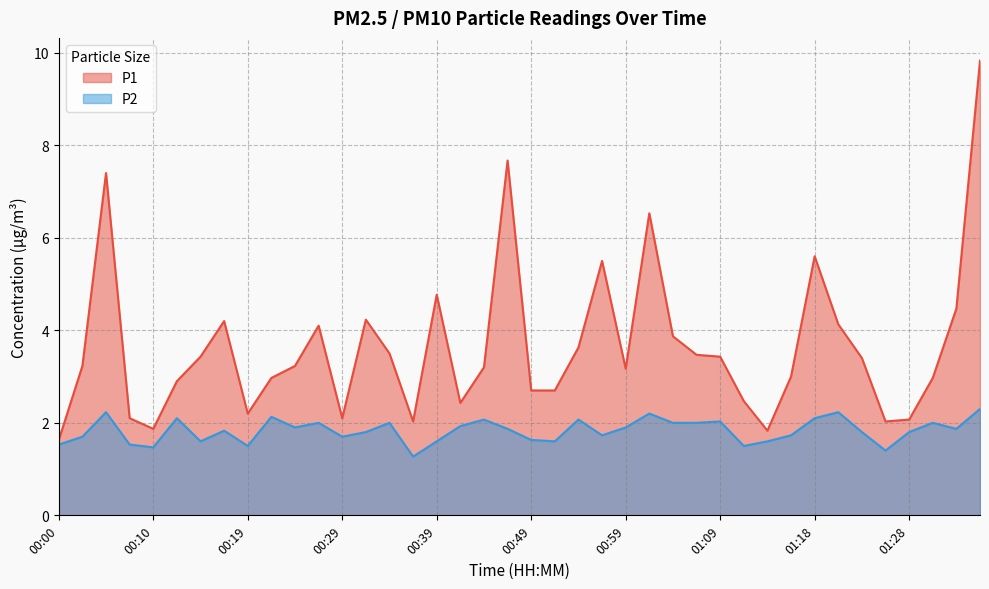

Is it true that P2 equals 1.0 at 00:19?

False